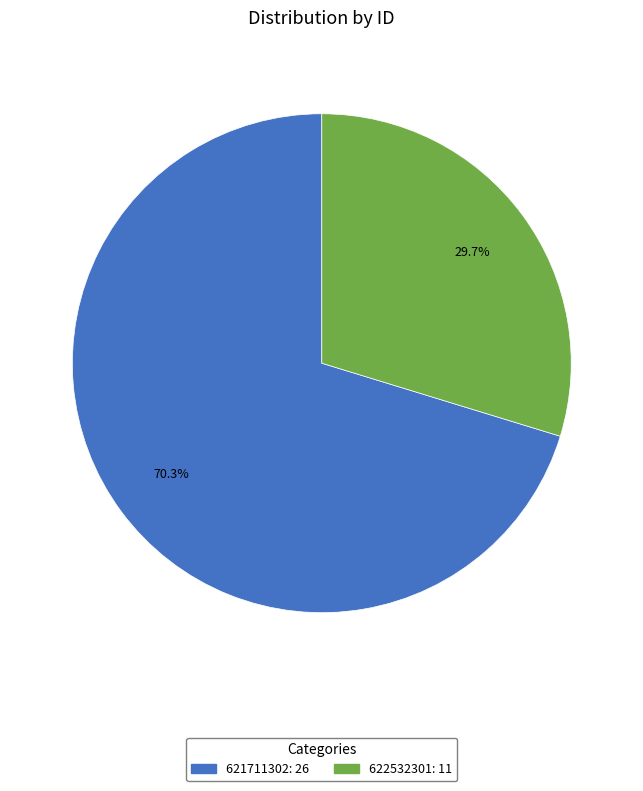

What is the majority slice?

621711302